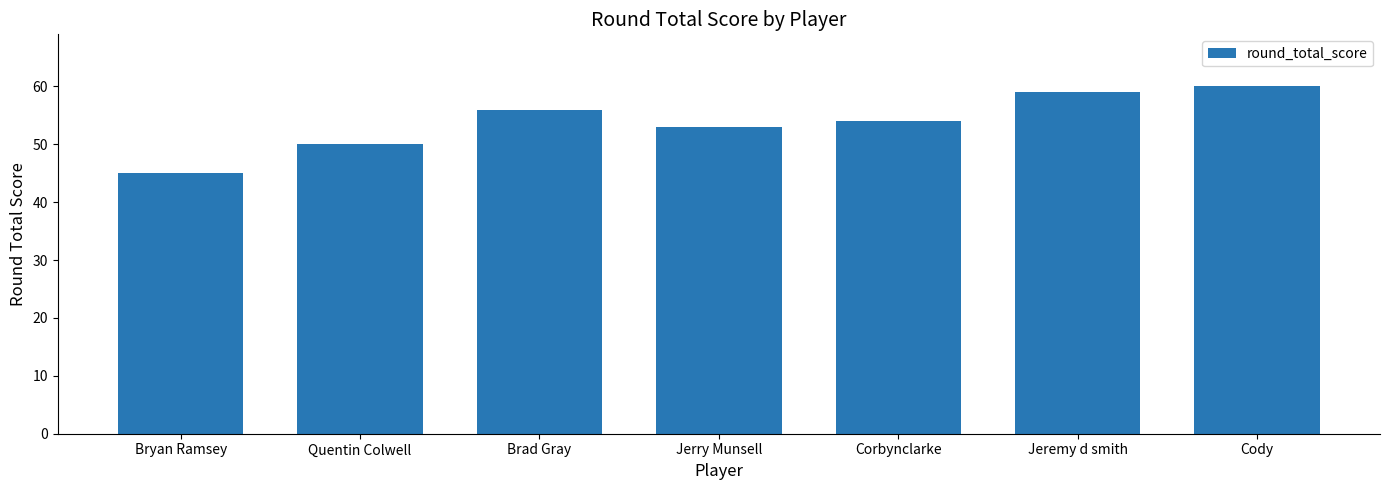

Count the number of data series in this chart.

1